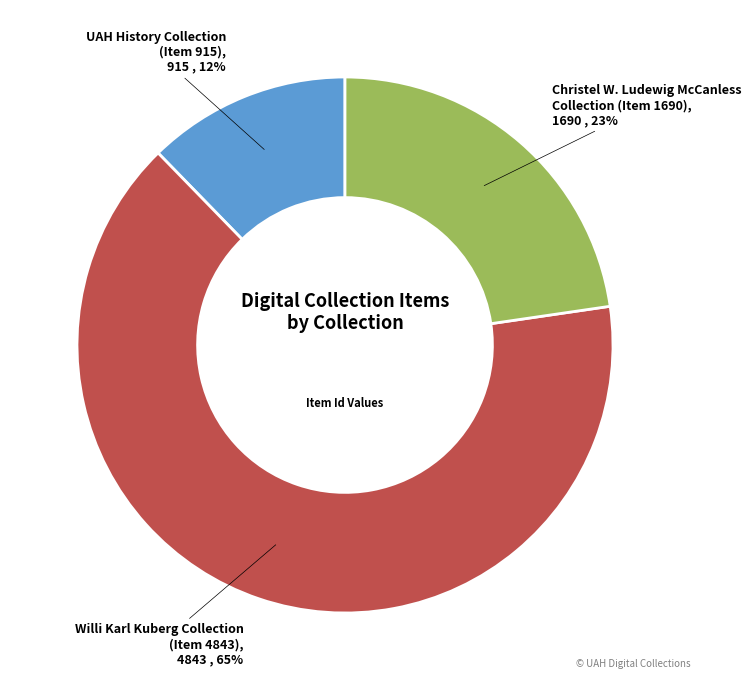

To the nearest percent, what is the average slice percentage?

33%